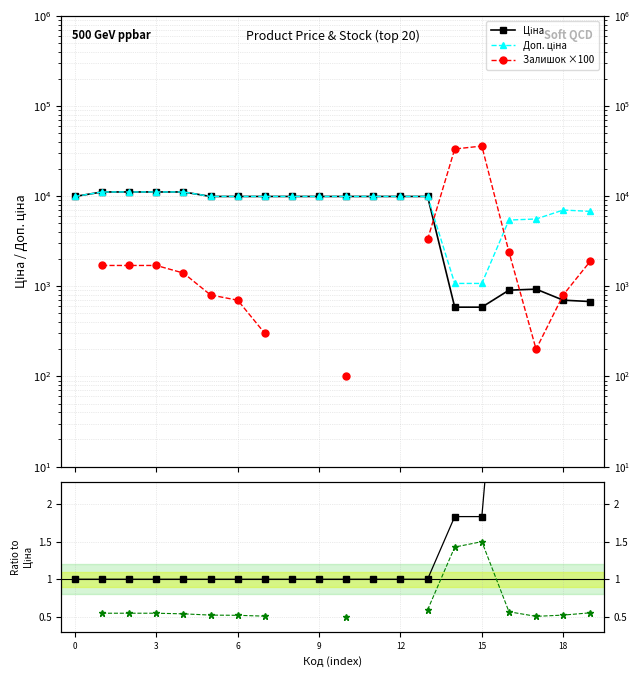

What is the highest value of the Ціна series?

11113.6